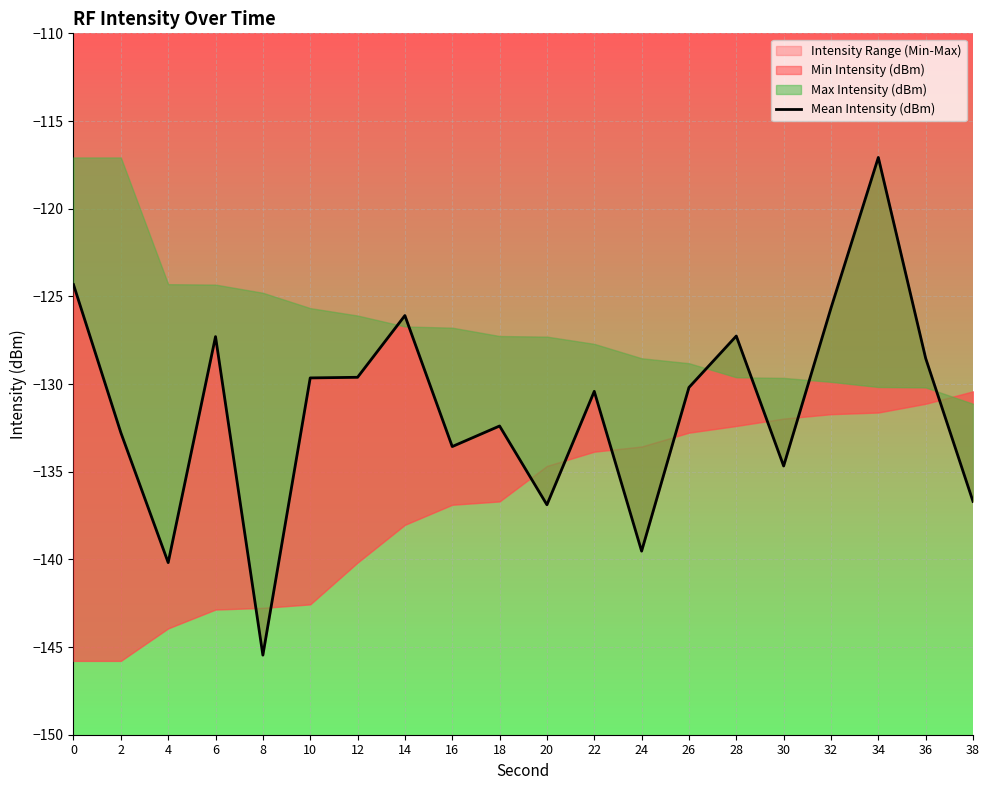

What is the difference between the second highest and second lowest values?

15.9